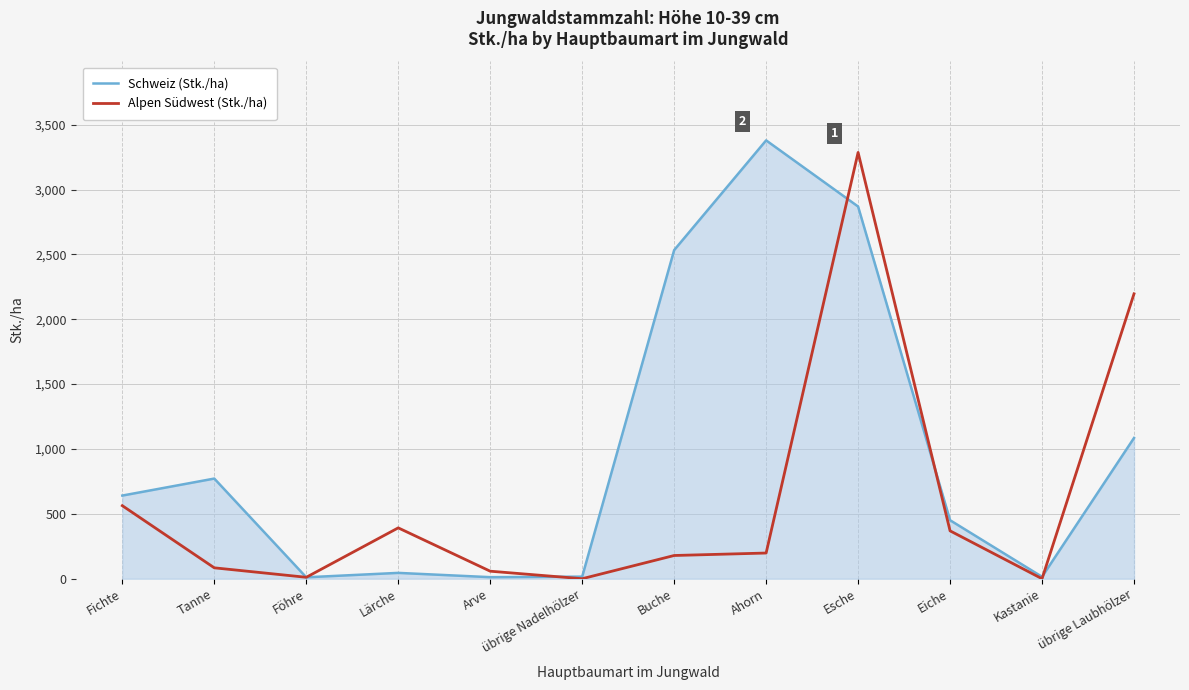

The Alpen Südwest (Stk./ha) series shows -1501 at Kastanie. True or false?

False